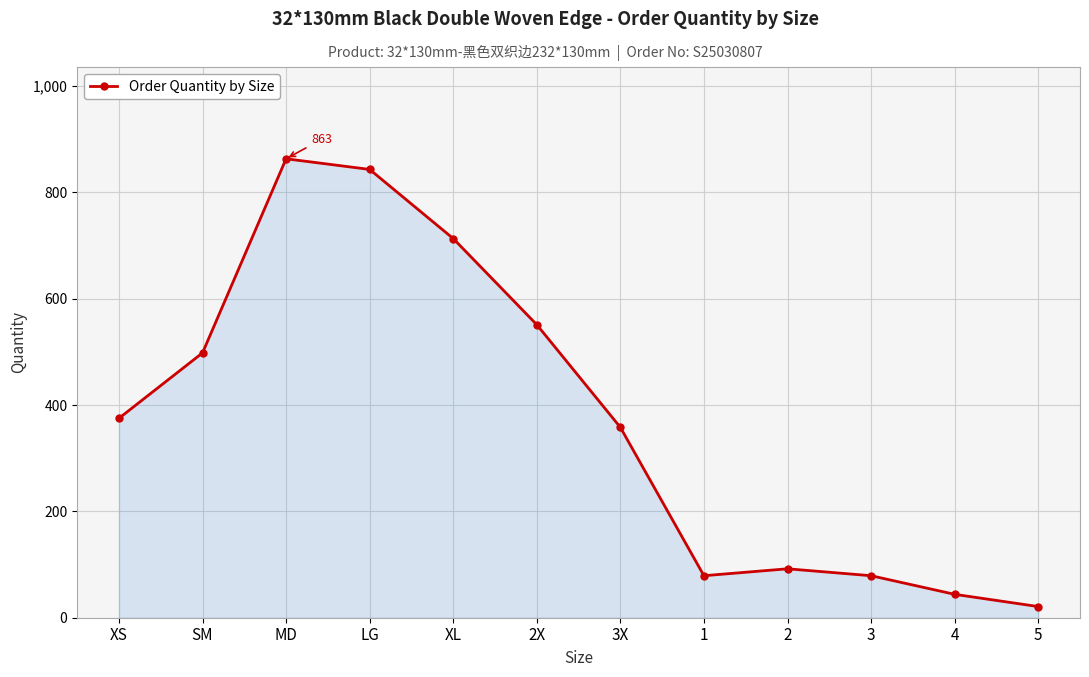

What is the approximate value at XL, to the nearest 100?

700